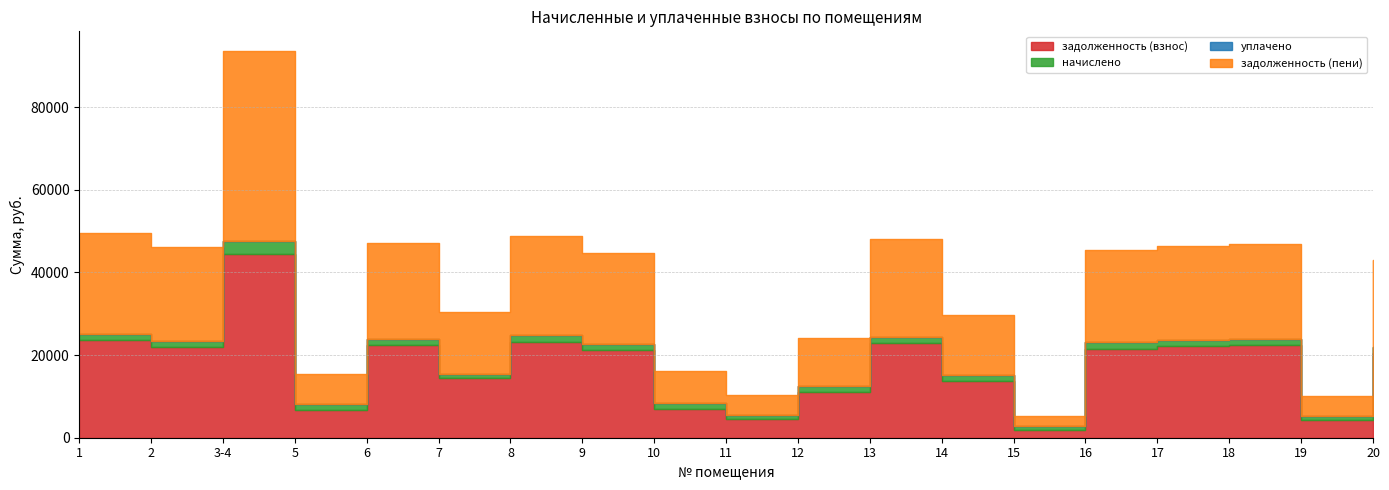

The уплачено series shows 0.0 at 7. True or false?

True